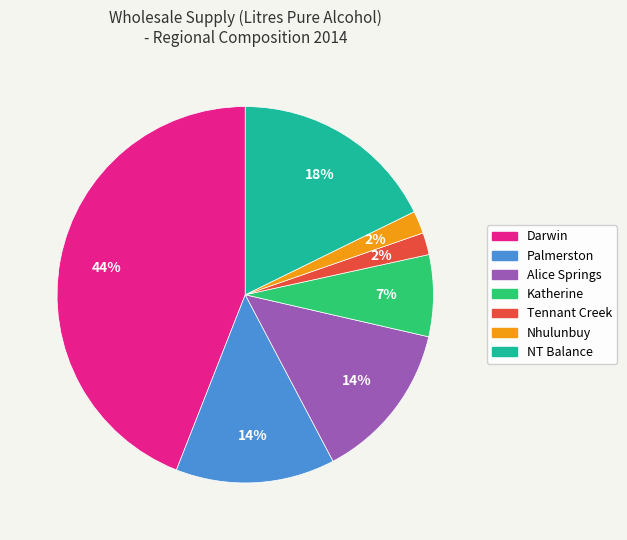

Count the number of slices in the pie.

7